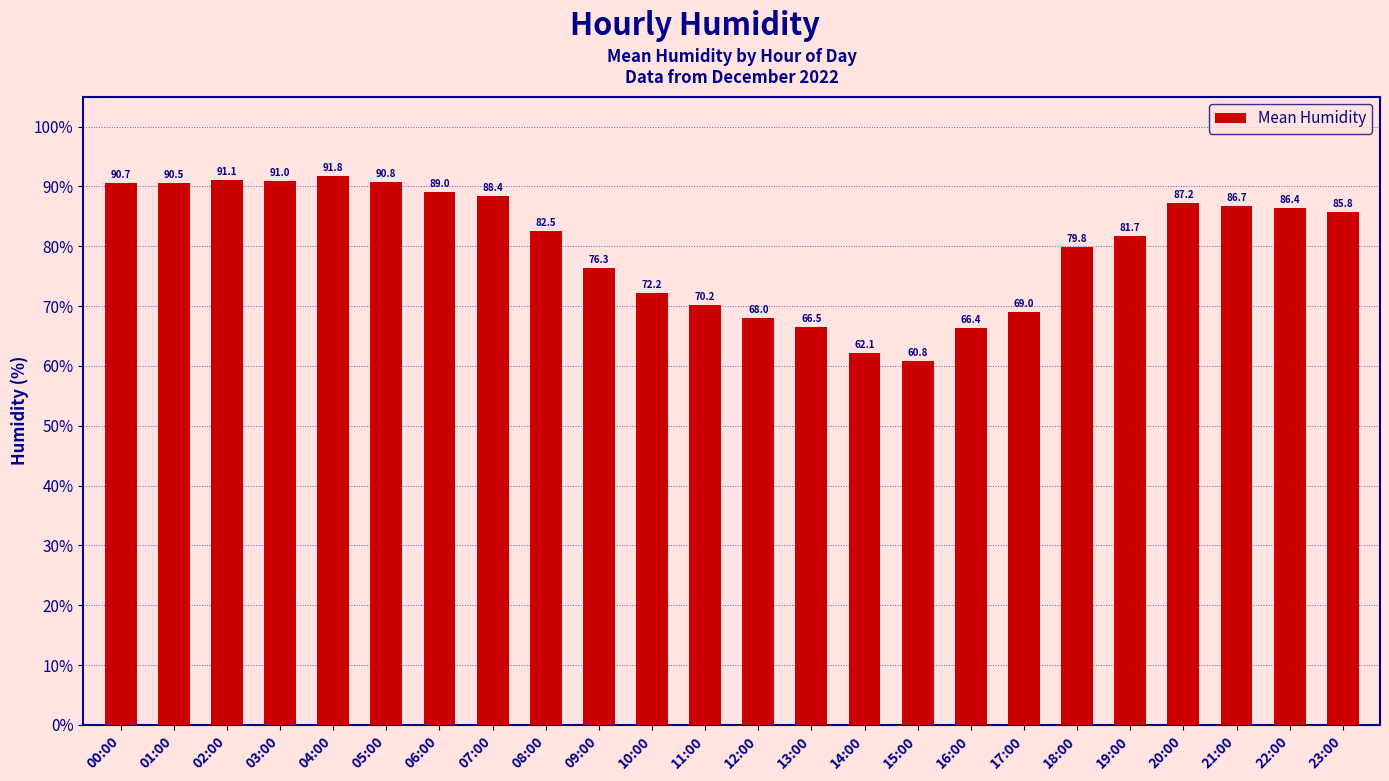

What is the label of the 19th bar from the left?

18:00